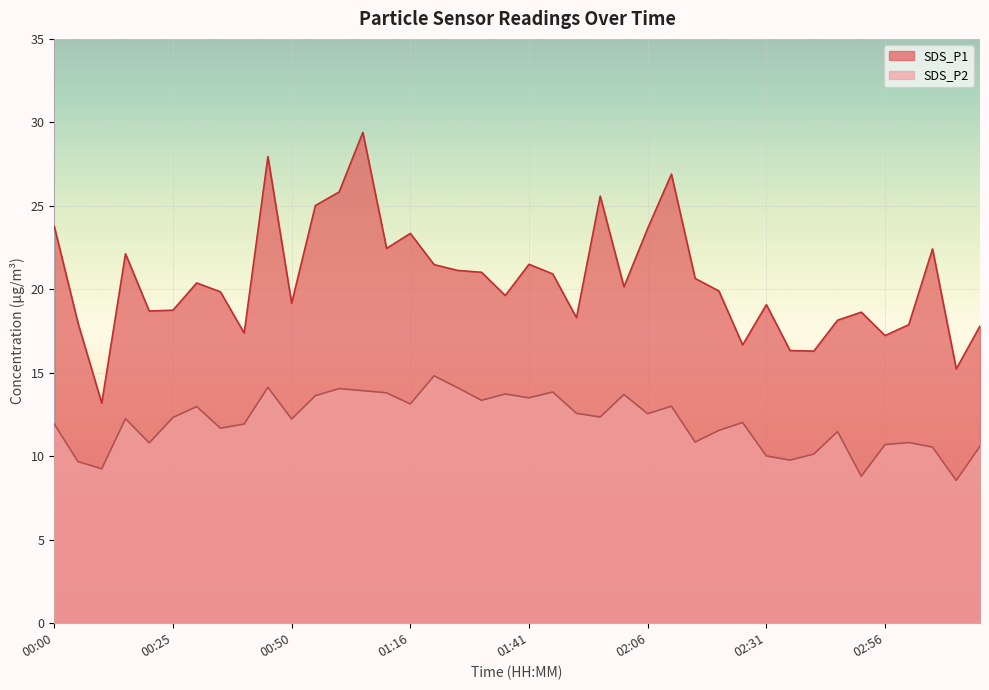

At which category is the sum across all series the highest?

01:06